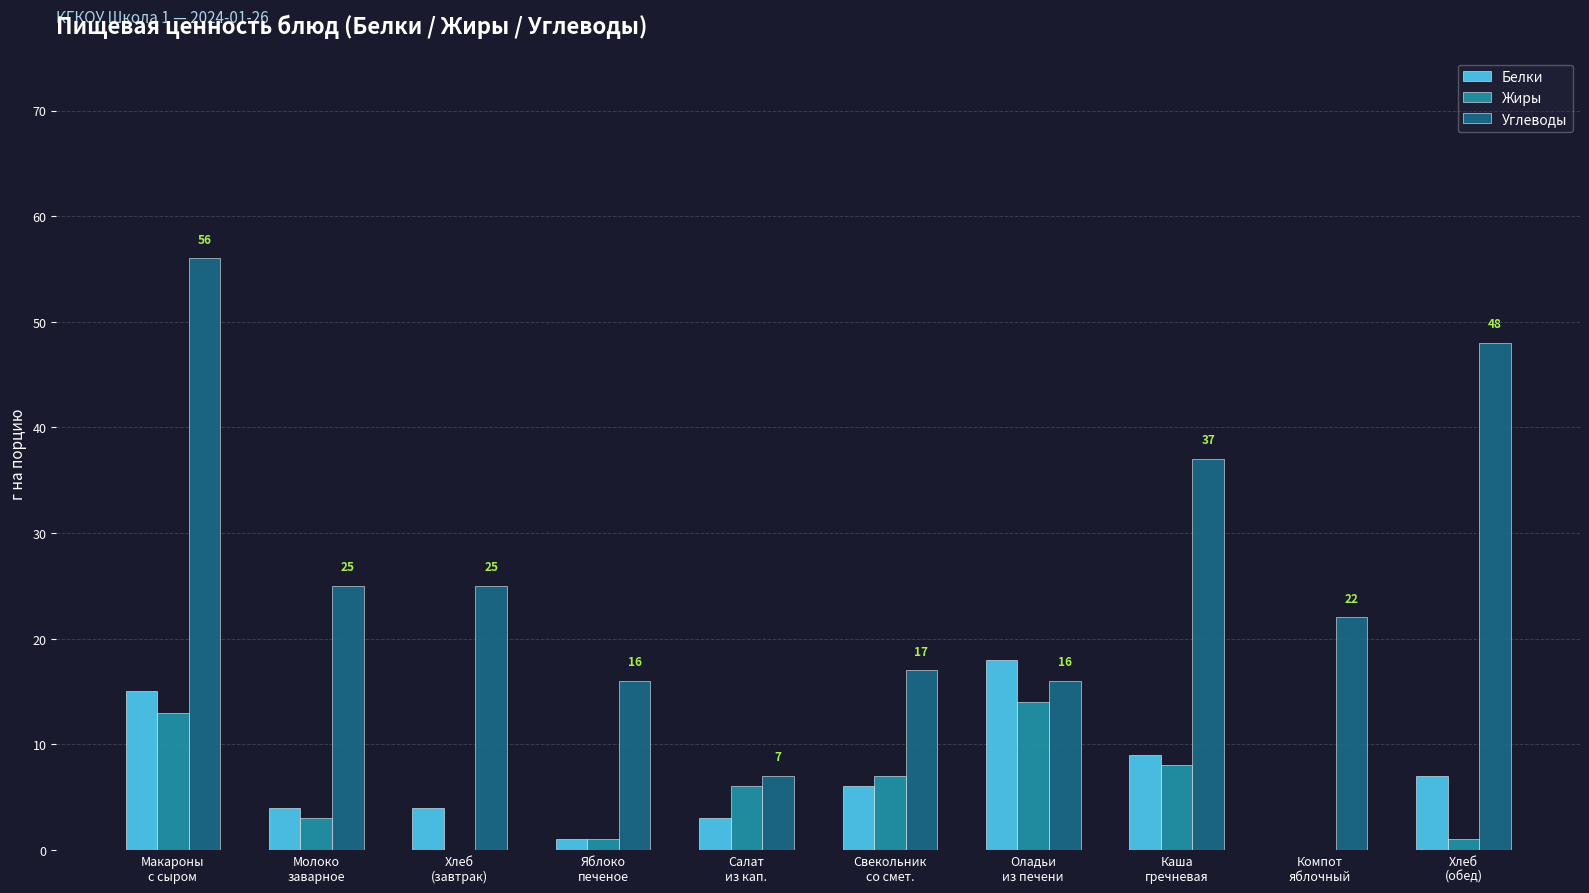

How many groups of bars are there?

10